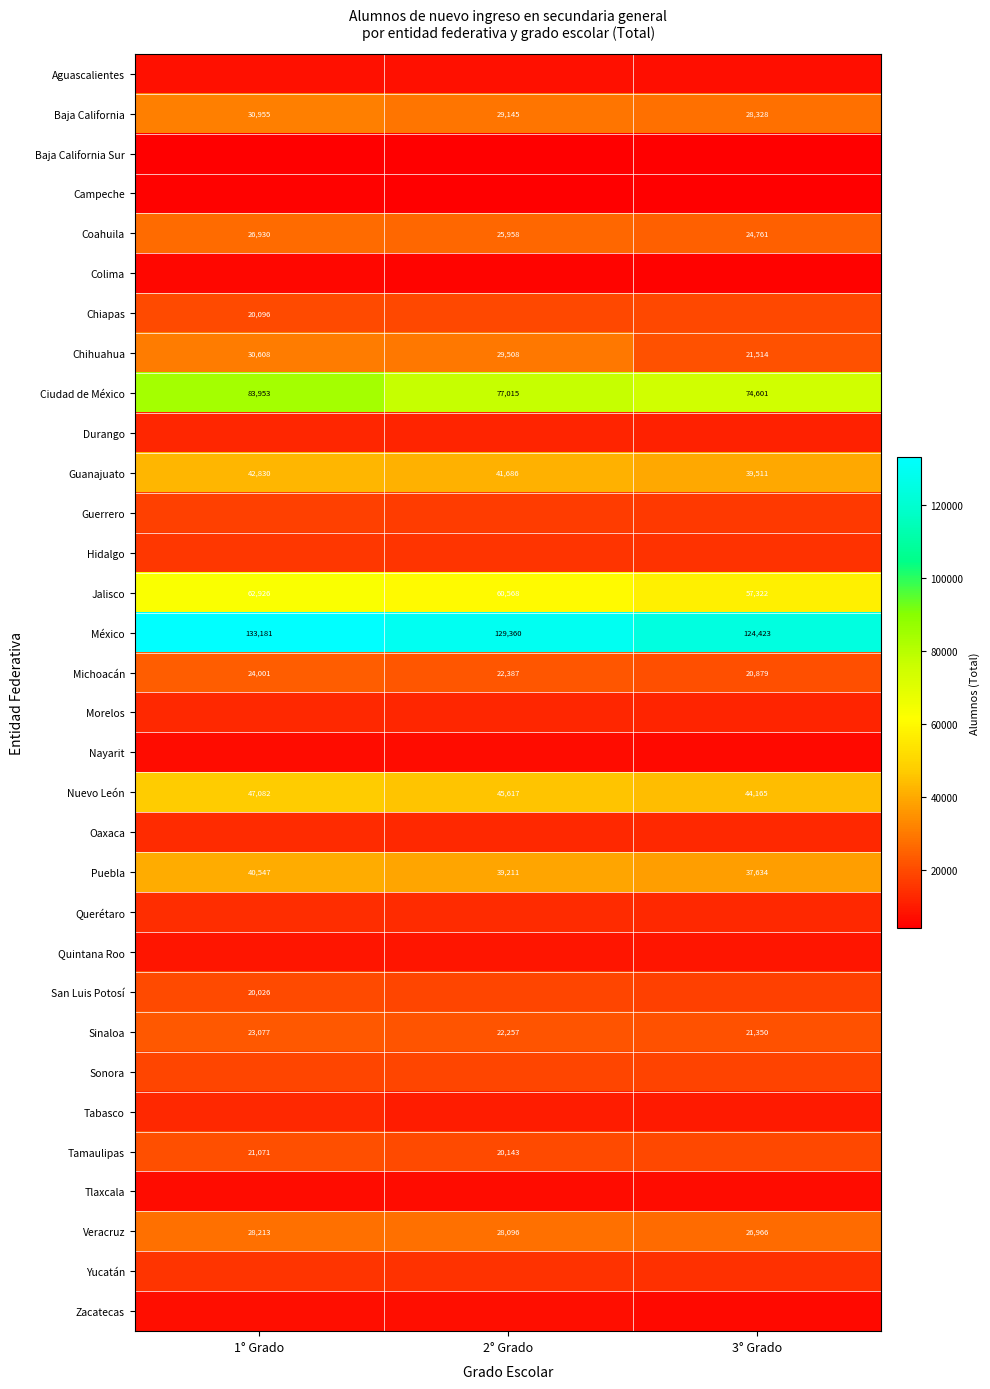

Is it true that Michoacán equals 8800 at 3° Grado?

False